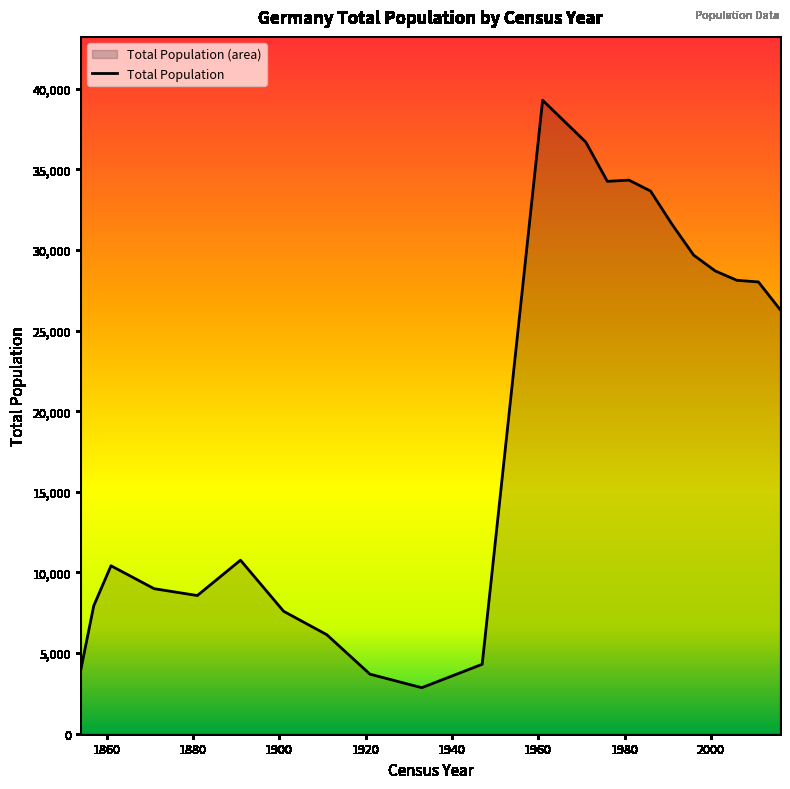

Rank the categories by value from highest to lowest.

1961, 1971, 1981, 1976, 1986, 1991, 1996, 2001, 2006, 2011, 2016, 1954, 1891, 1861, 1871, 1881, 1857, 1901, 1911, 1947, 1854, 1921, 1933